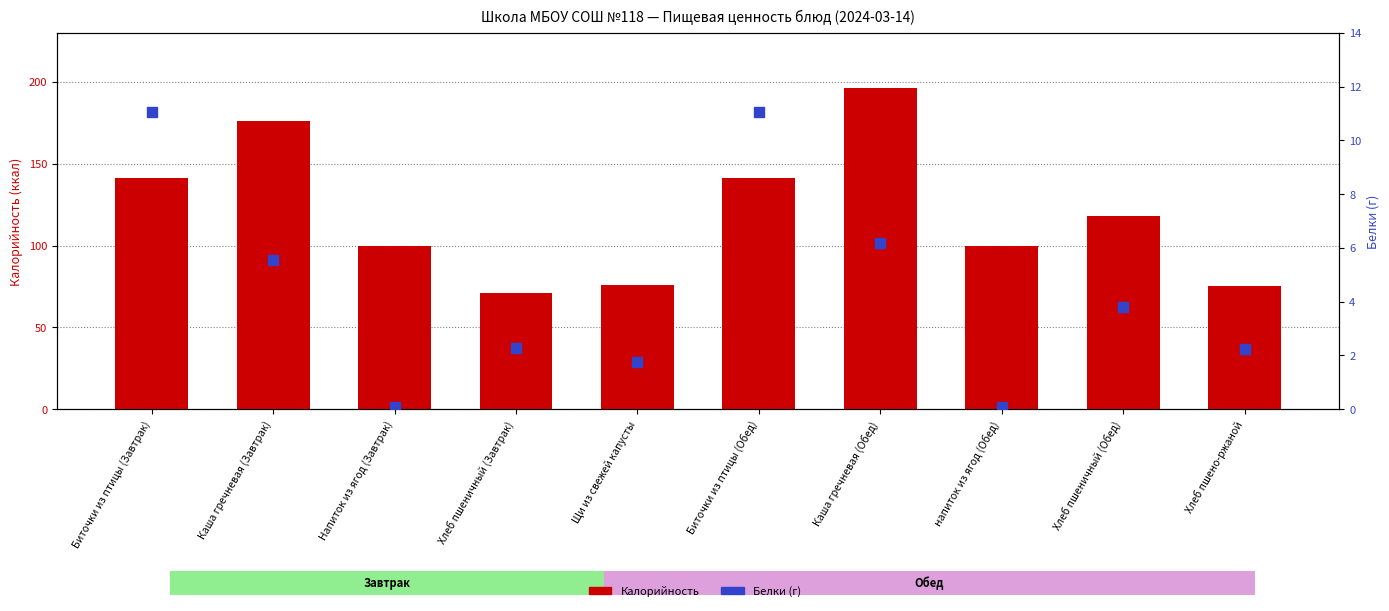

Which series reaches the minimum Y coordinate?

Белки